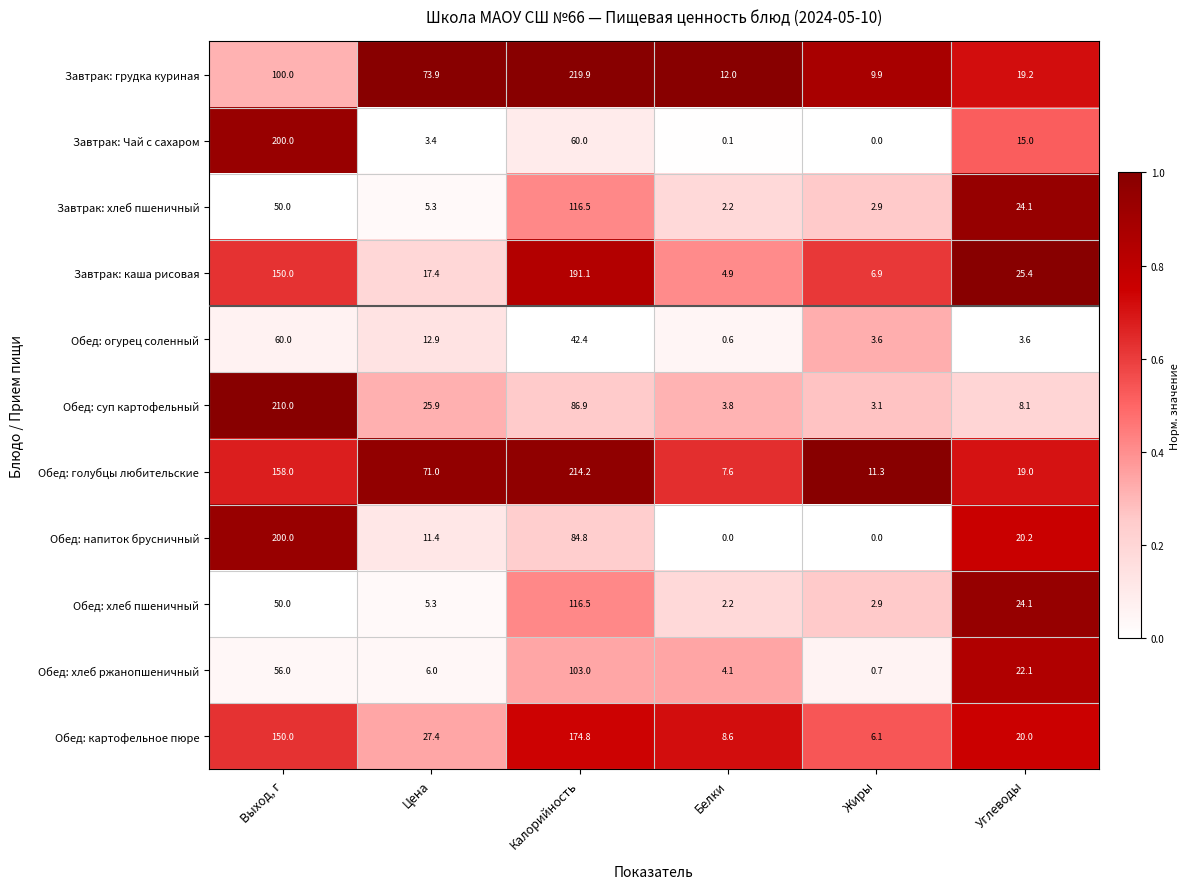

Which series has the widest spread of values?

Завтрак: грудка куриная